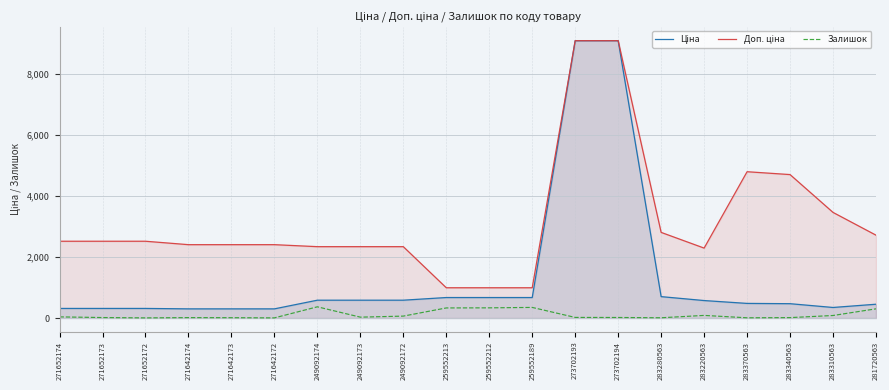

What are all the series names shown in the legend?

Ціна, Доп. ціна, Залишок